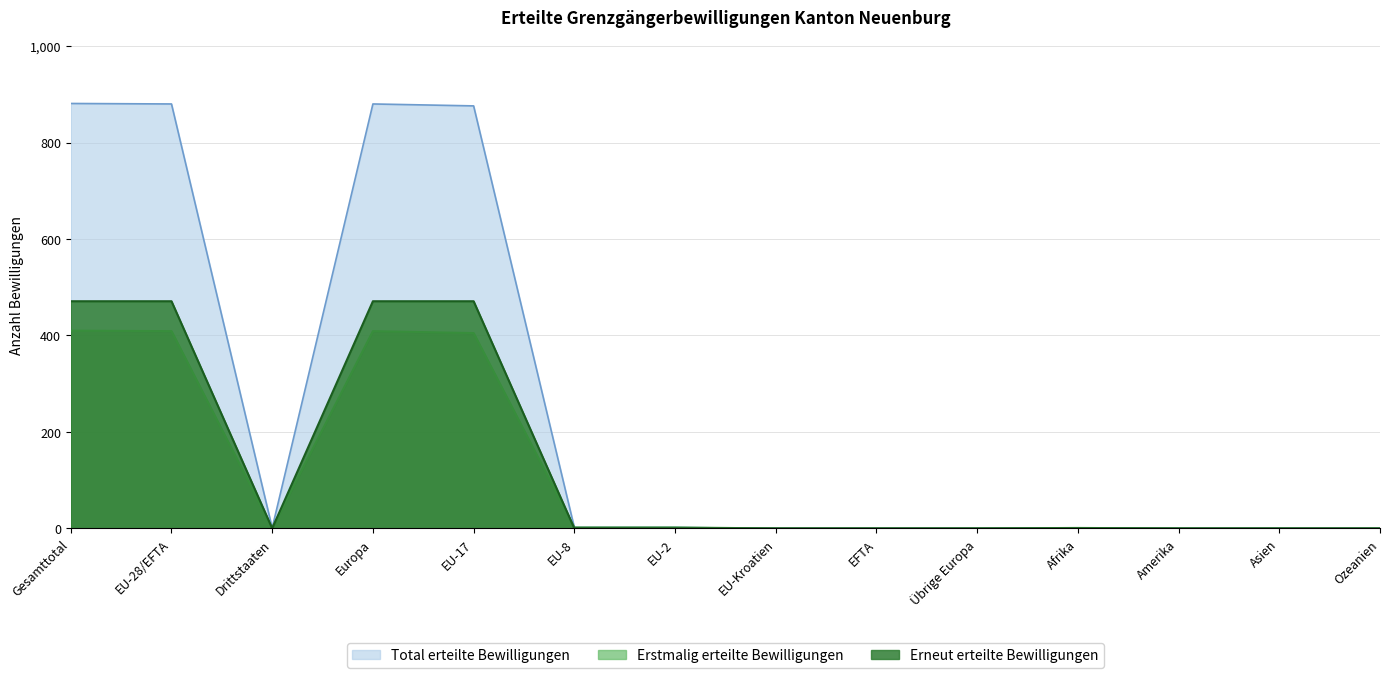

What is the difference between the second highest and minimum values in the Erstmalig erteilte Bewilligungen series?

409